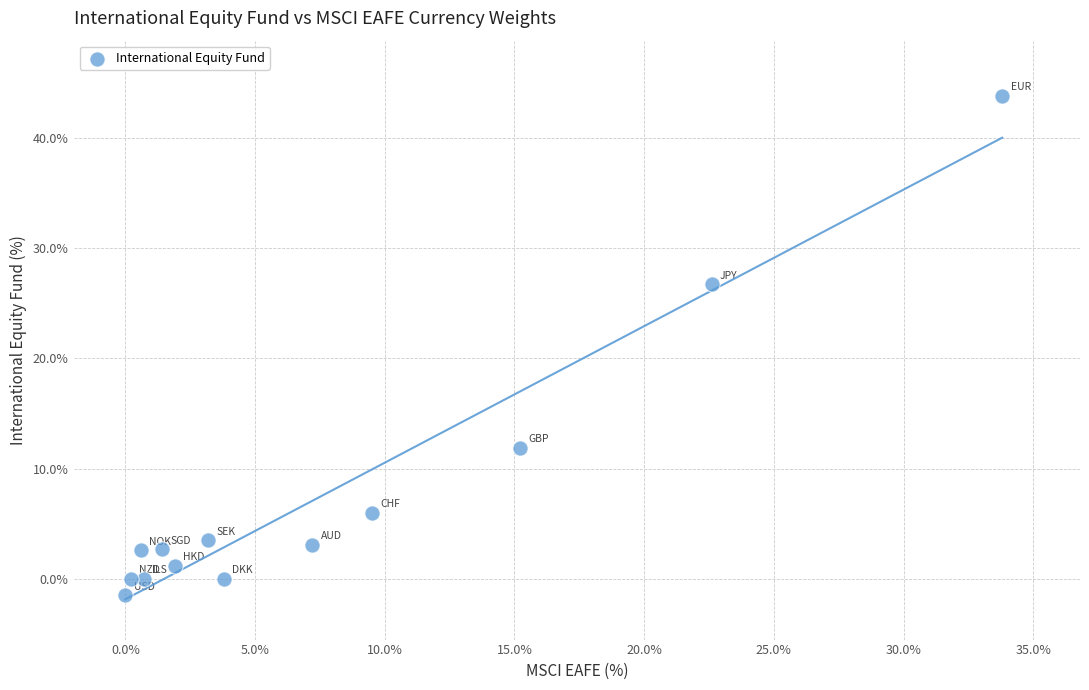

What is the range of X values (max minus min)?

33.8